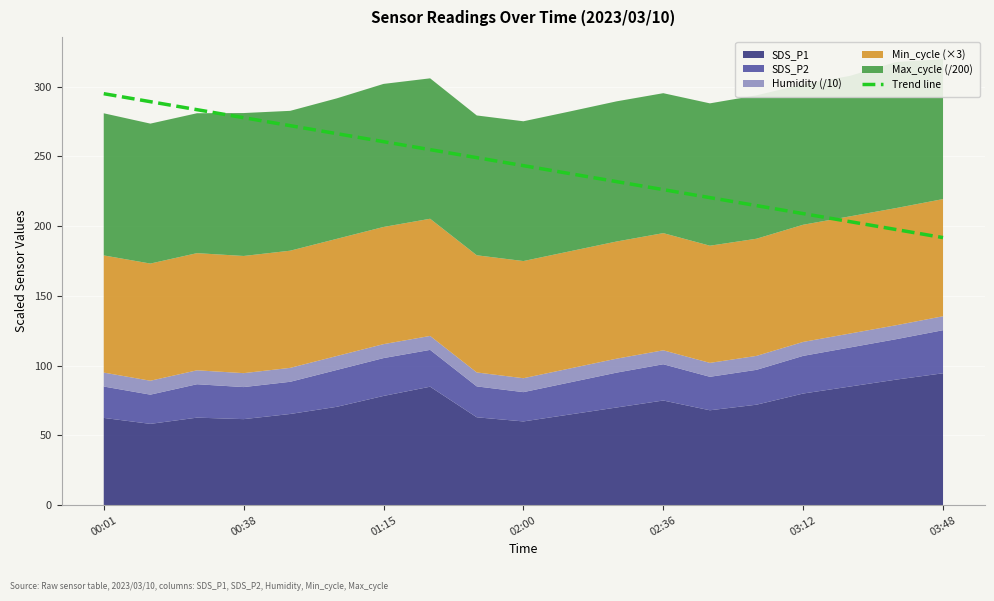

The Trend line series shows 209.0 at 03:12. True or false?

True